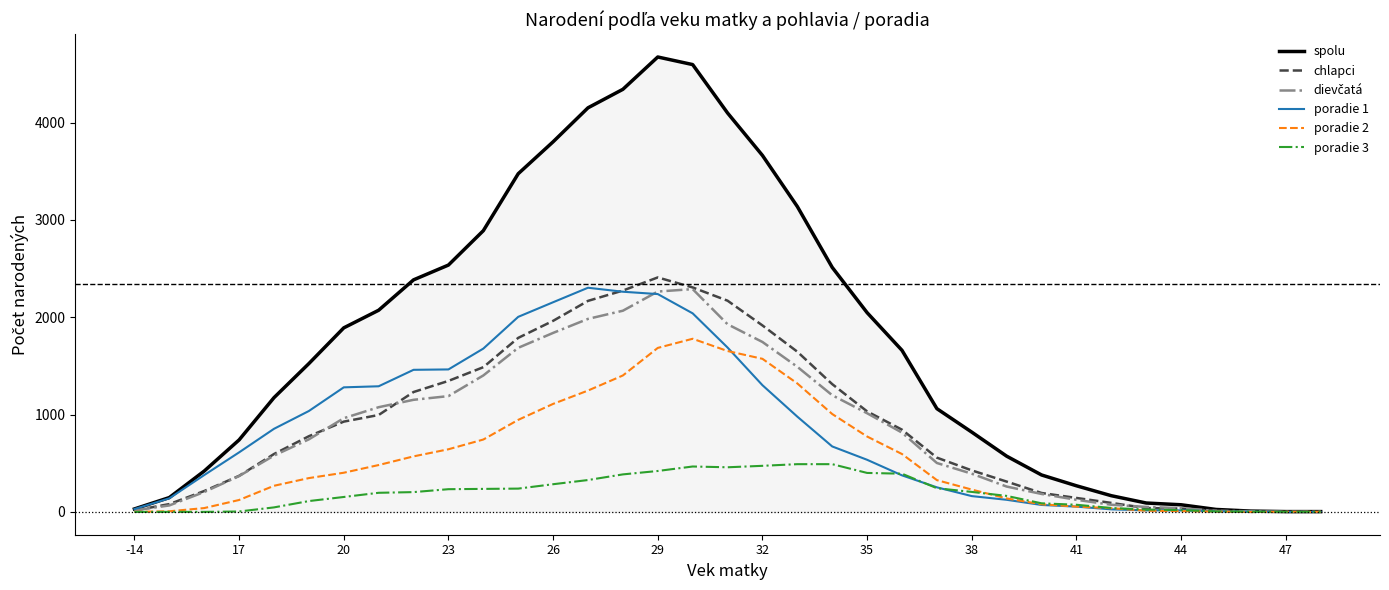

Which series has the largest range (max minus min)?

spolu